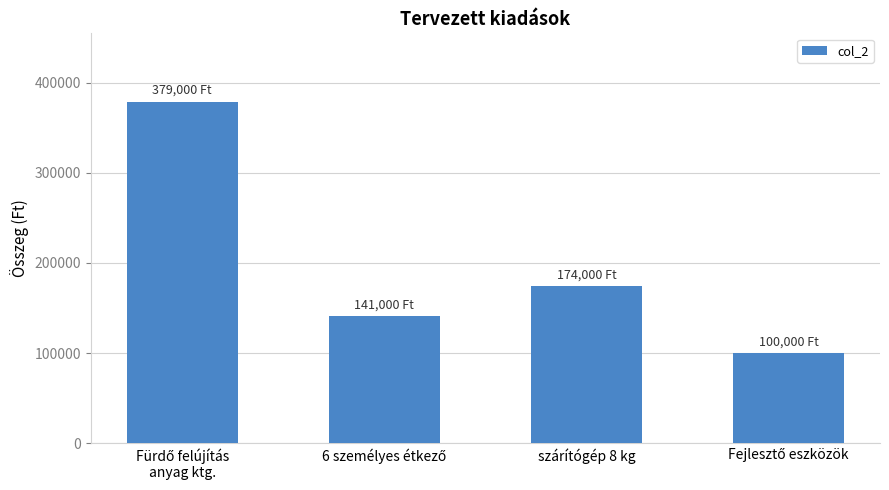

Reading left to right, transcribe all the data shown in this chart.

379000	141000	174000	100000